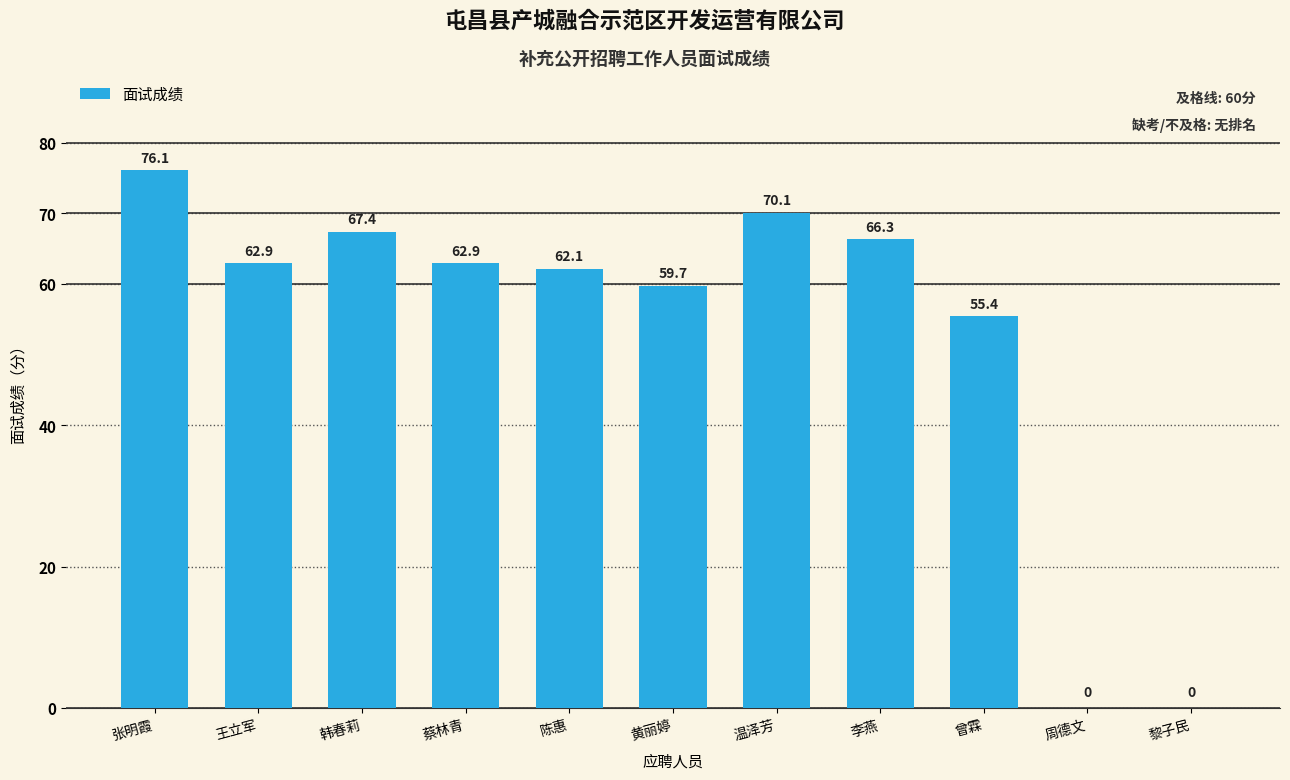

How many positive values are there?

9